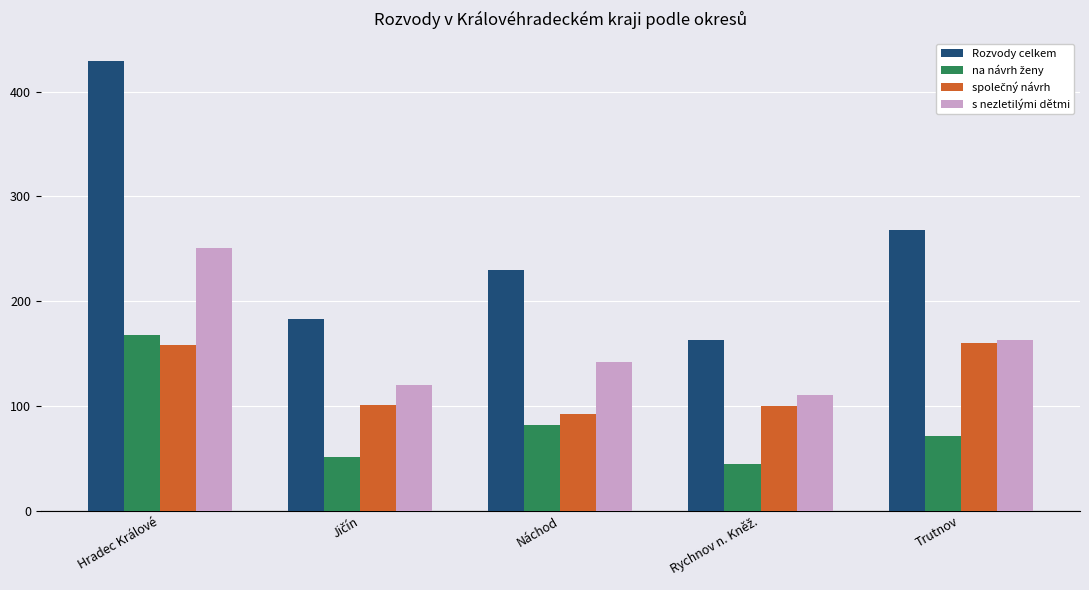

What is the label of the 1st bar from the right?

Trutnov